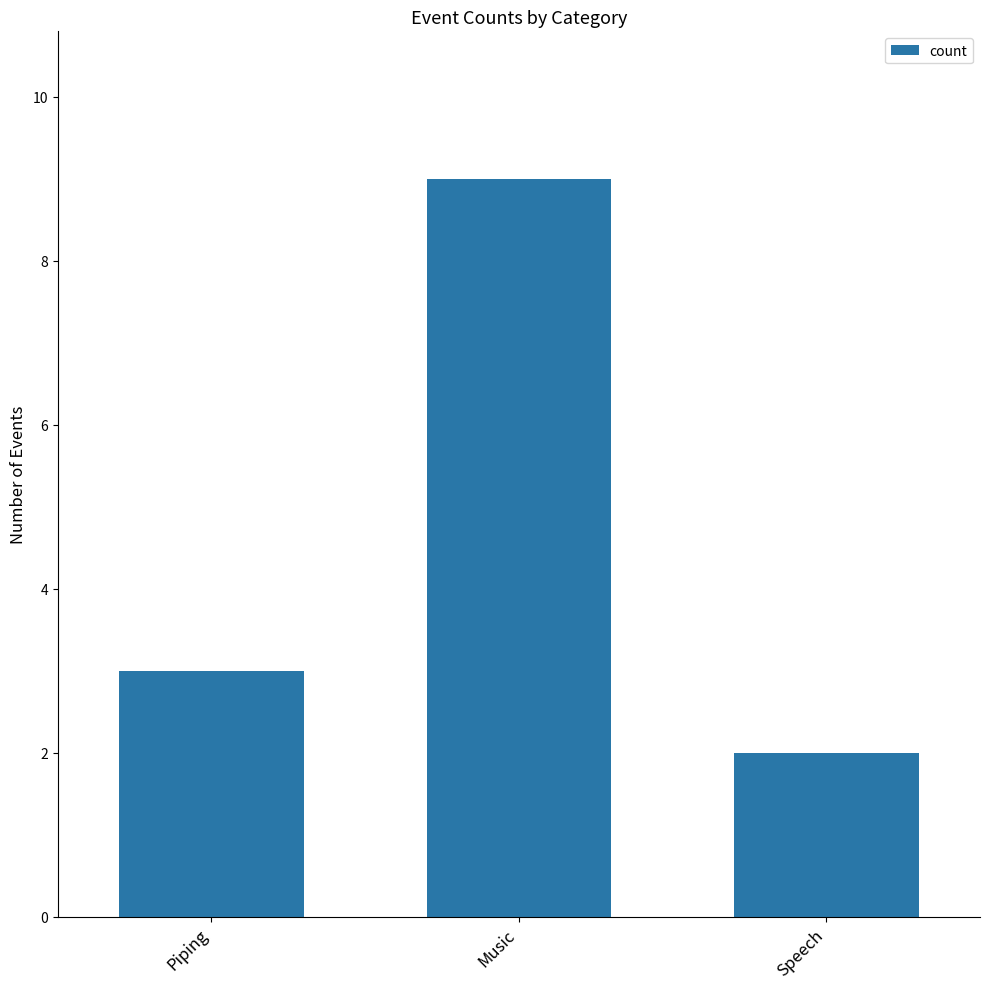

Are the bars grouped side by side (vs. stacked)?

No